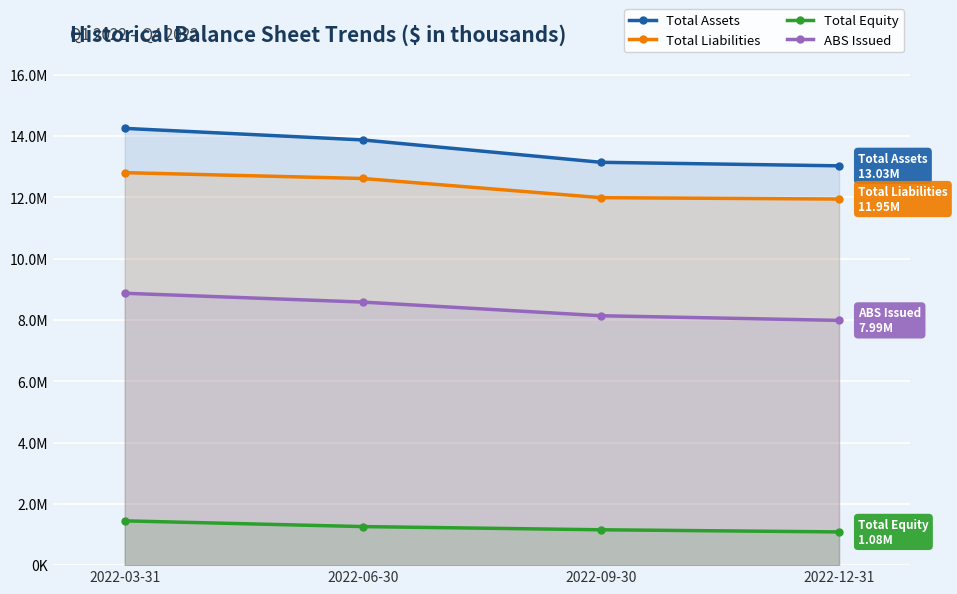

How many series are shown in this chart?

4